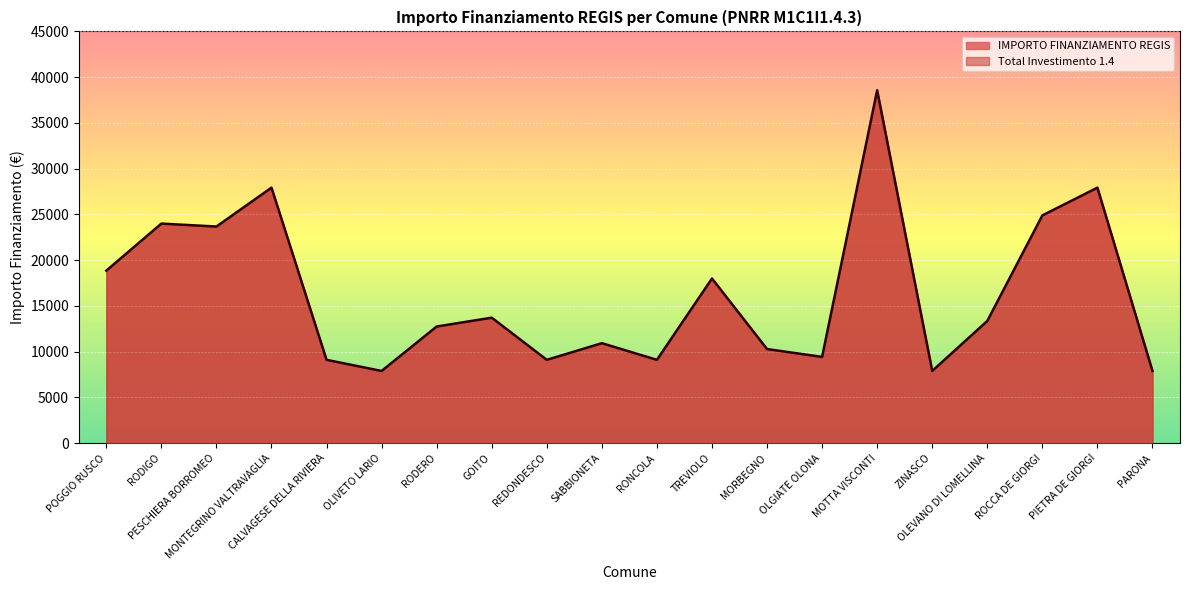

Approximately how many times larger is the value at PARONA compared to OLGIATE OLONA?

0.8